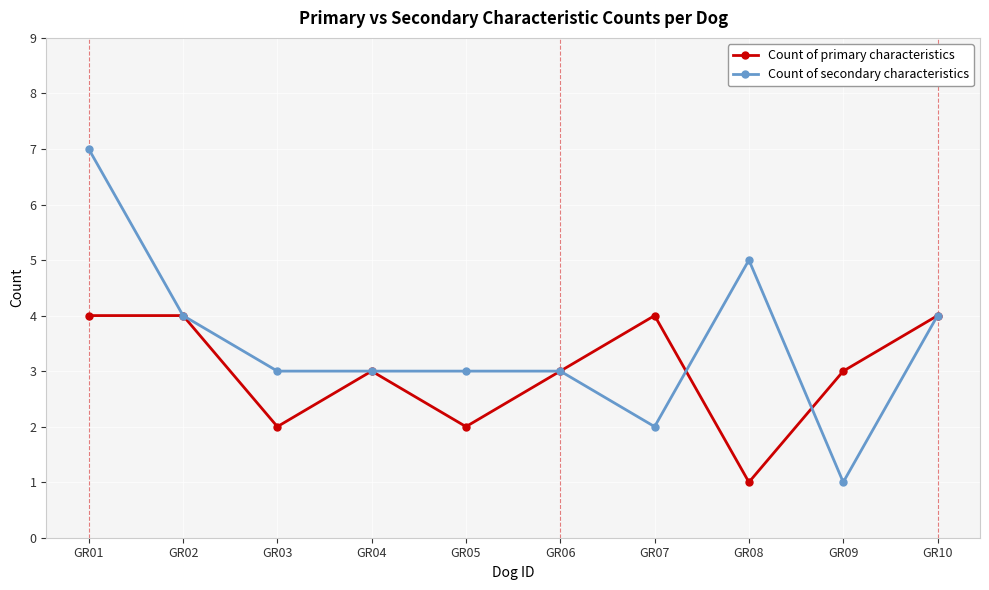

What is the value of the Count of primary characteristics point at the 2nd from the left?

4